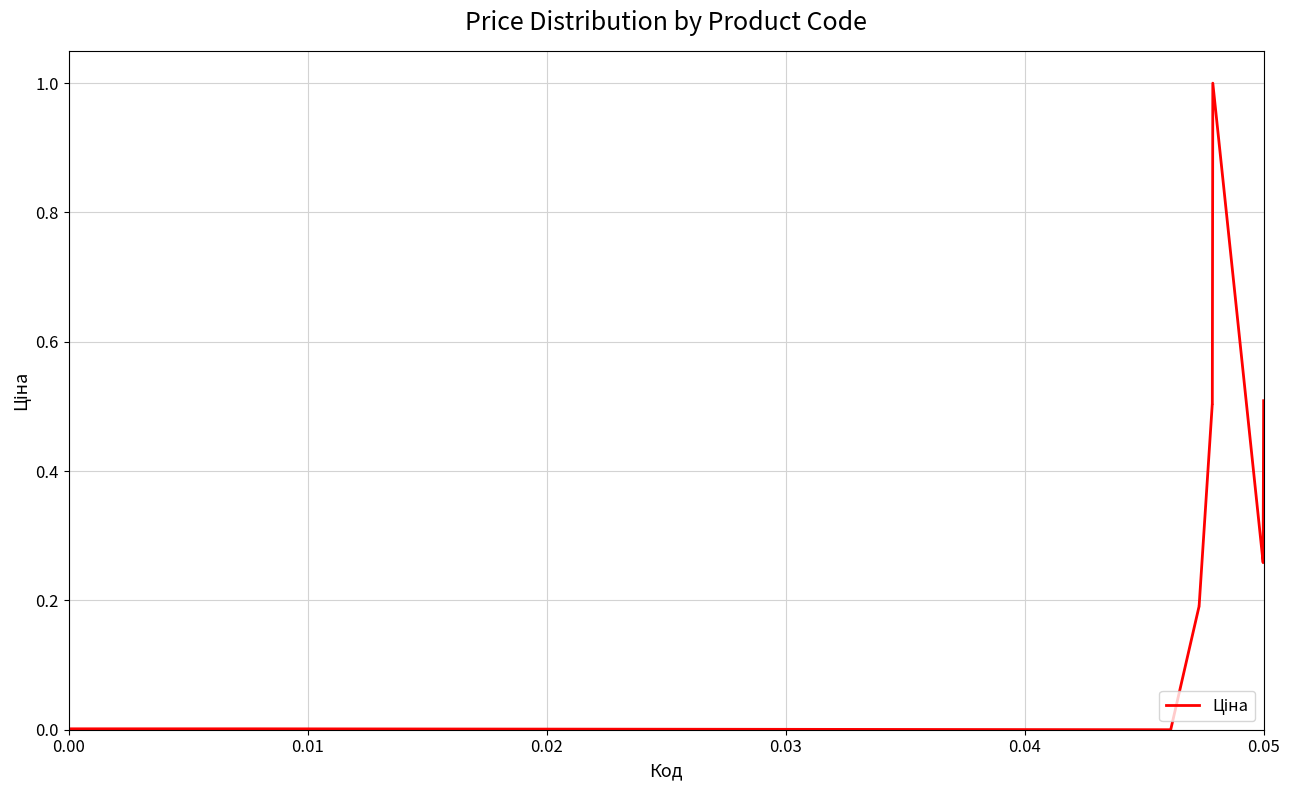

What is the maximum value shown in the chart?

1.0